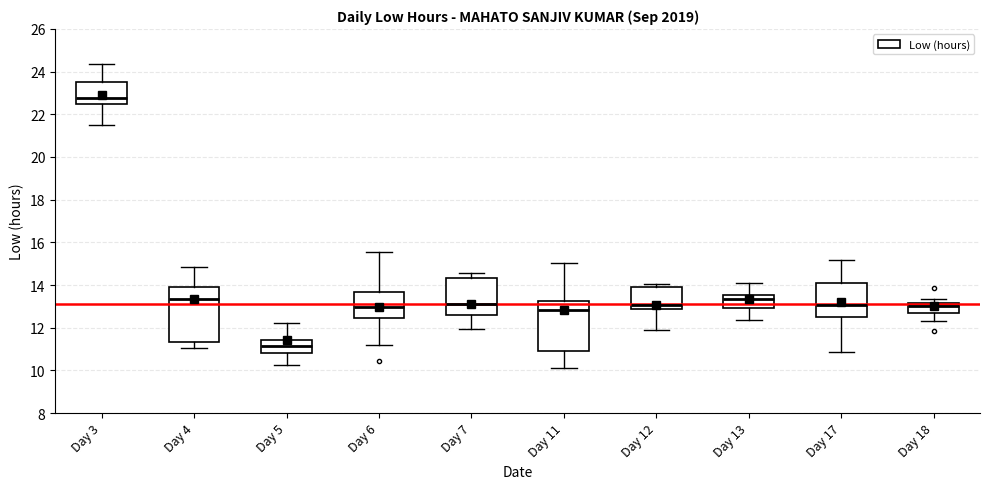

Which box's median line is the lowest?

Day 5